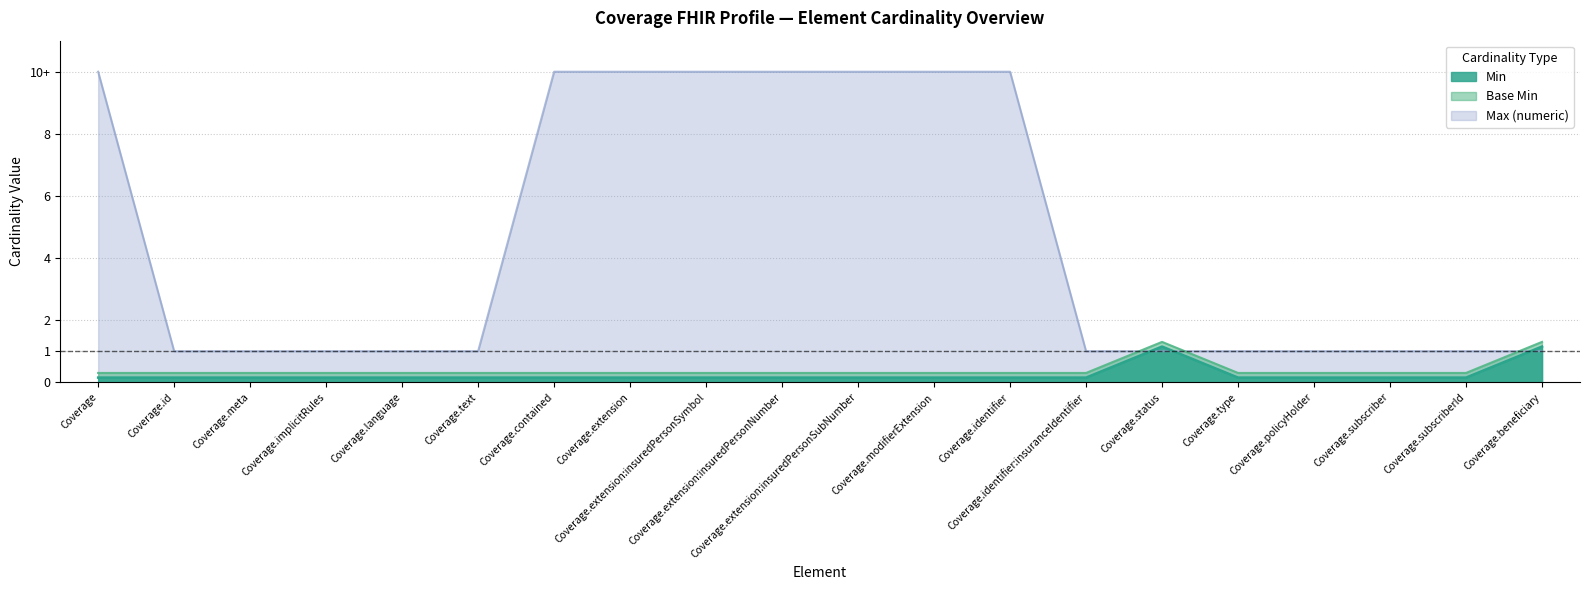

Which series changed the most between Coverage.contained and Coverage.extension:insuredPersonSymbol?

Min